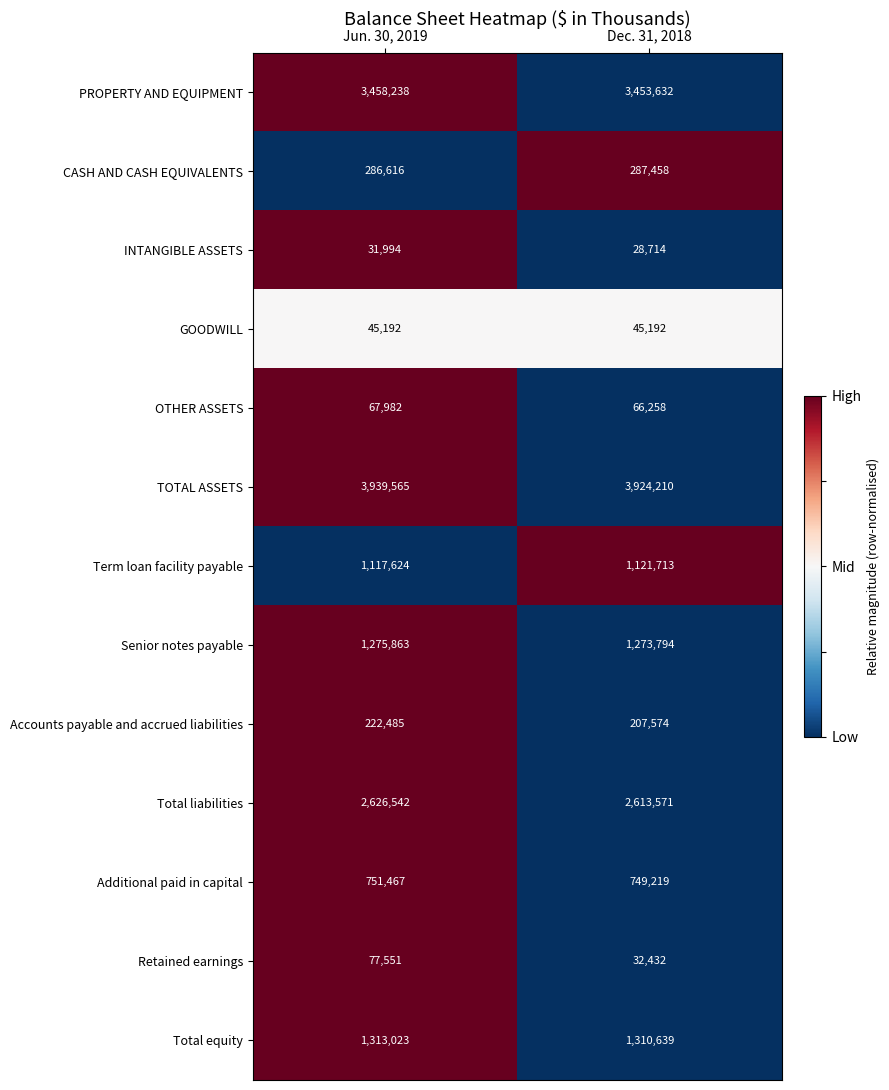

Rank the series at Jun. 30, 2019 from lowest to highest value.

INTANGIBLE ASSETS, GOODWILL, OTHER ASSETS, Retained earnings, Accounts payable and accrued liabilities, CASH AND CASH EQUIVALENTS, Additional paid in capital, Term loan facility payable, Senior notes payable, Total equity, Total liabilities, PROPERTY AND EQUIPMENT, TOTAL ASSETS